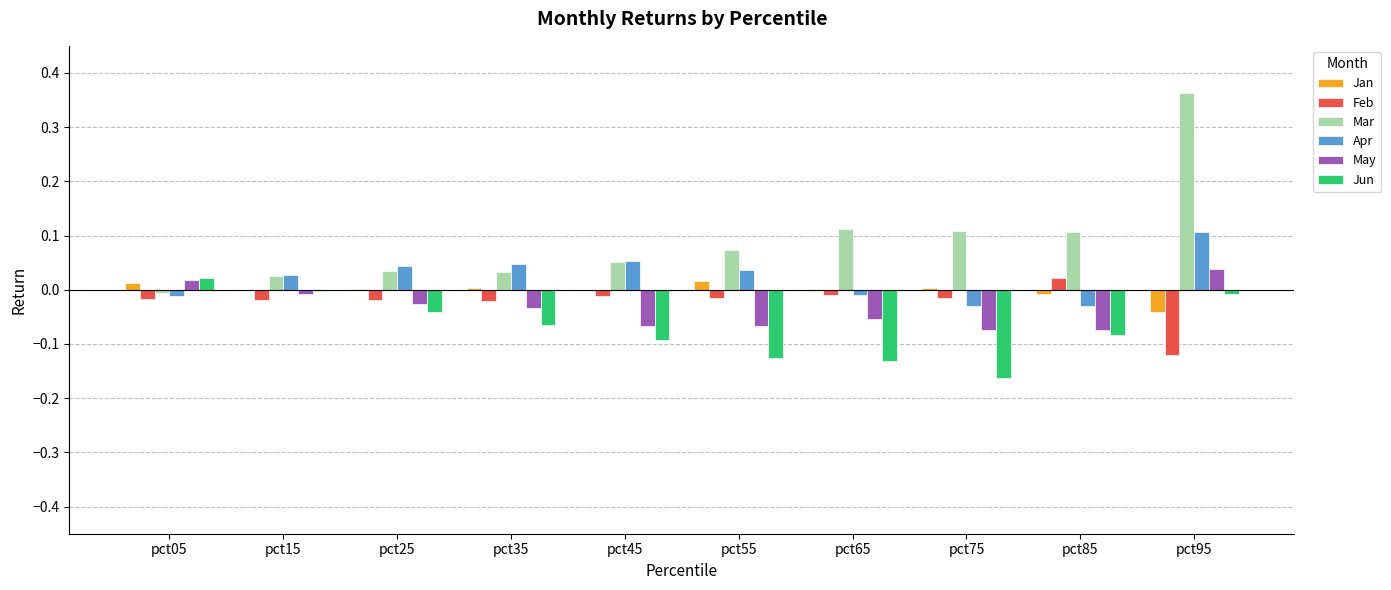

What are all the series names shown in the legend?

Jan, Feb, Mar, Apr, May, Jun